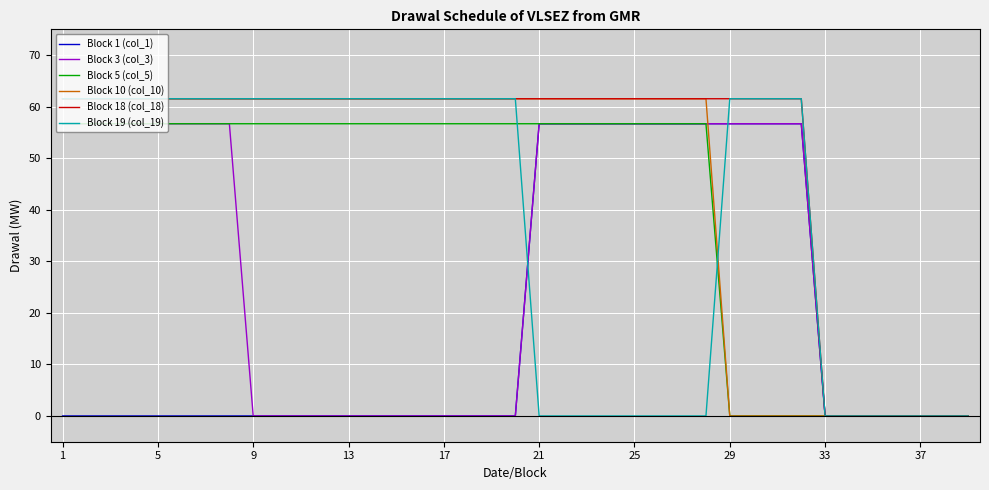

True or false: Block 18 (col_18) and Block 3 (col_3) intersect in this chart.

False